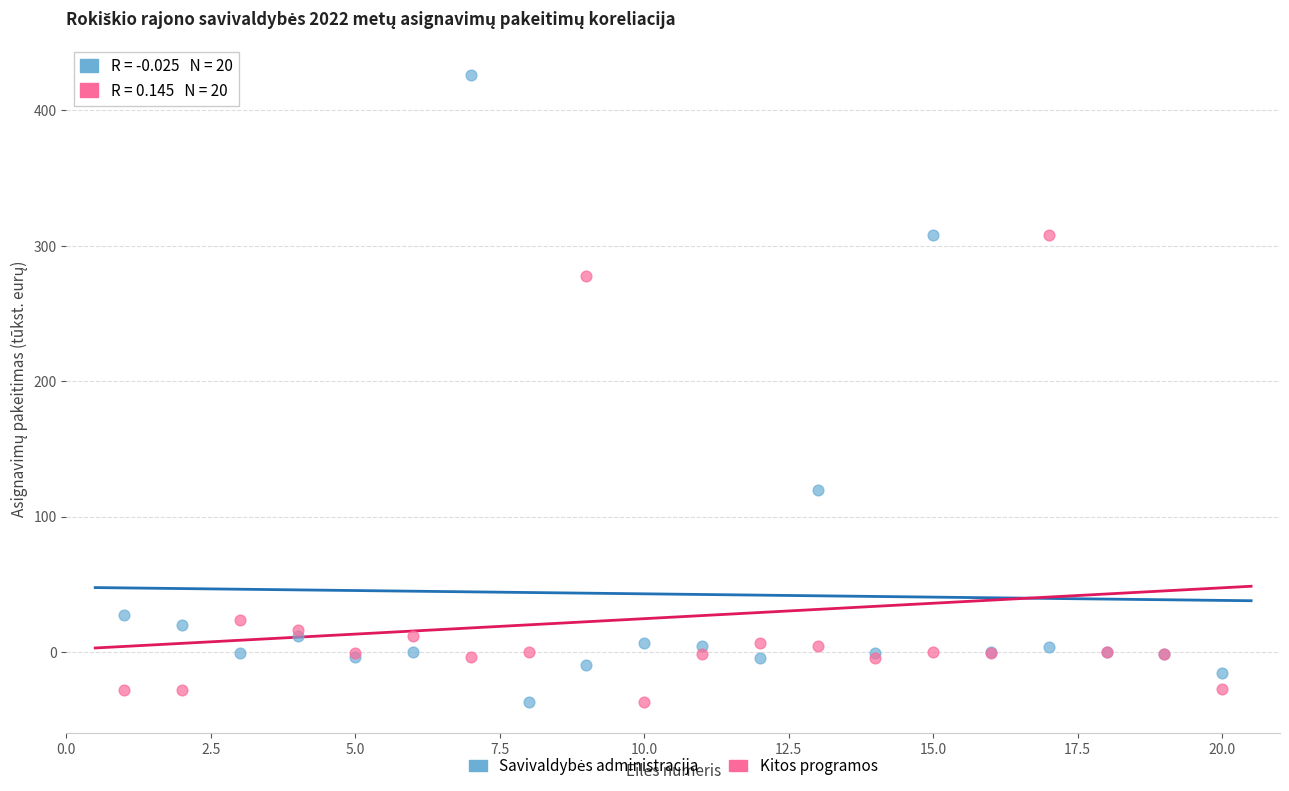

What is the X range (max minus min) for the scatter plot?

19.0